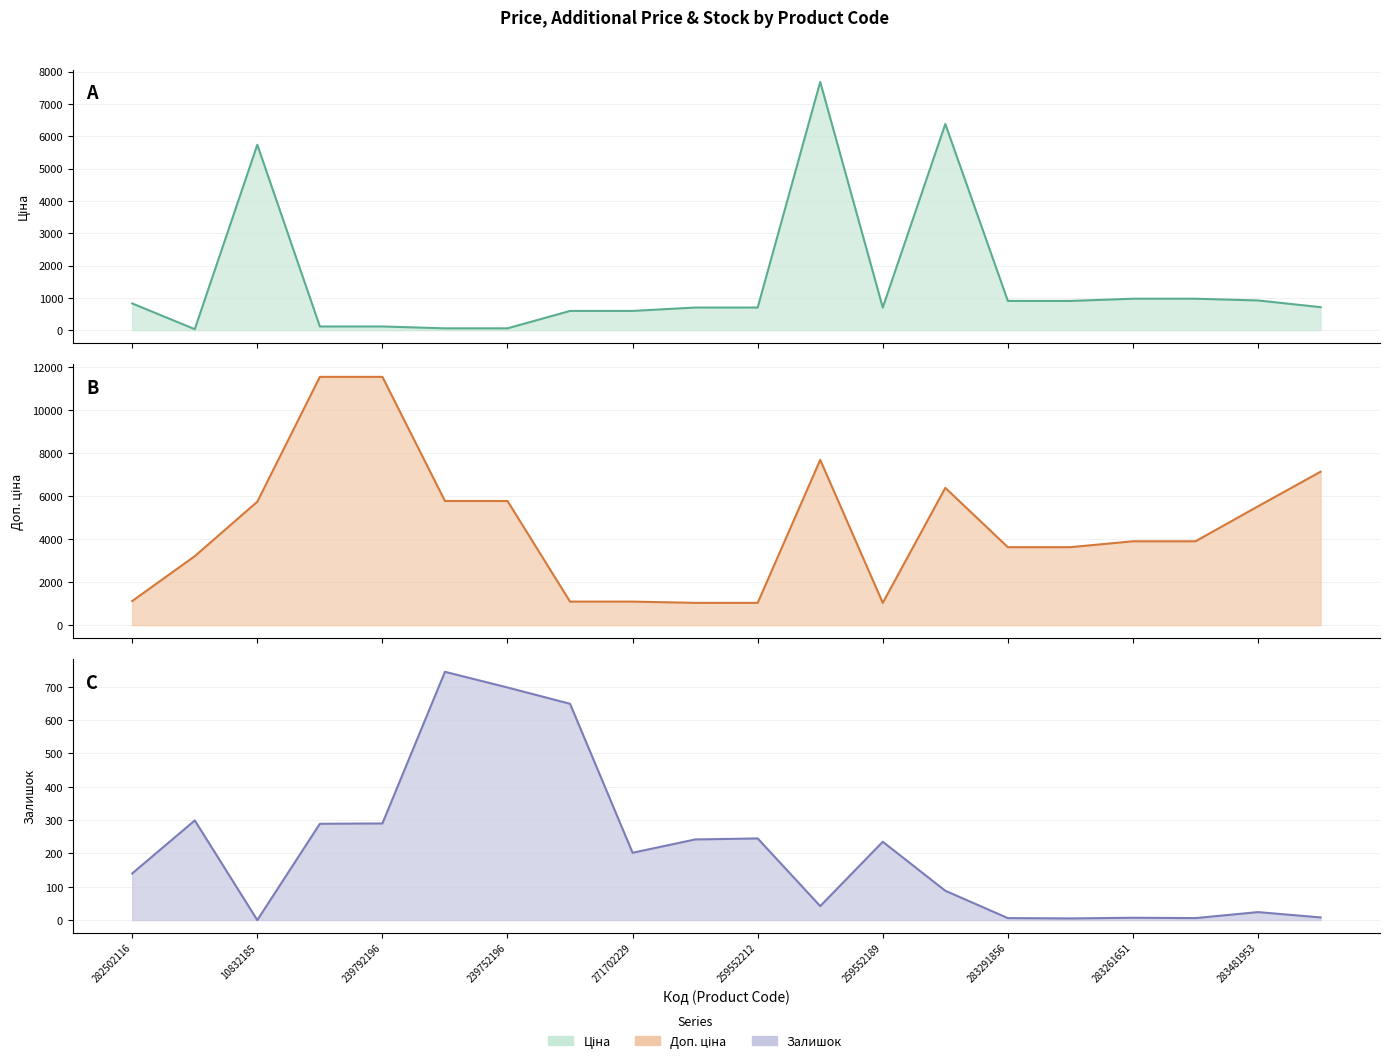

Between 271702229 and 283481953, which series saw the biggest shift?

Доп. ціна (line)